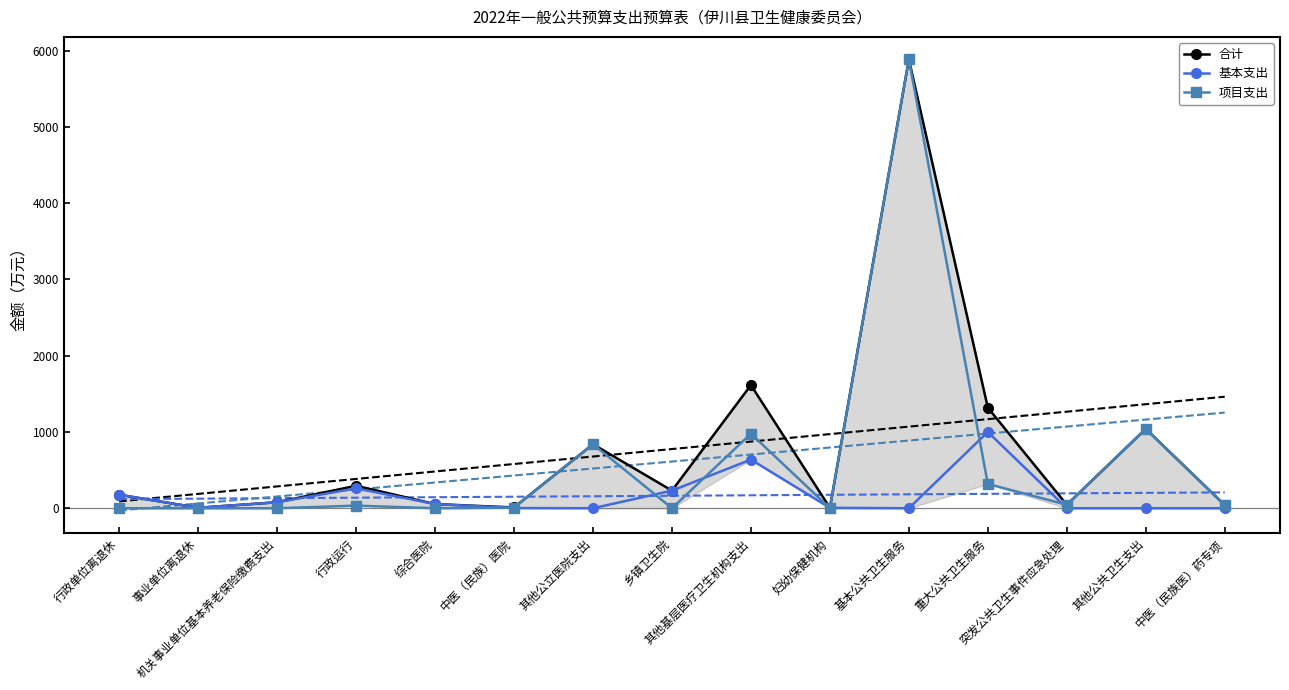

Is this an area chart (filled region under the line)?

No